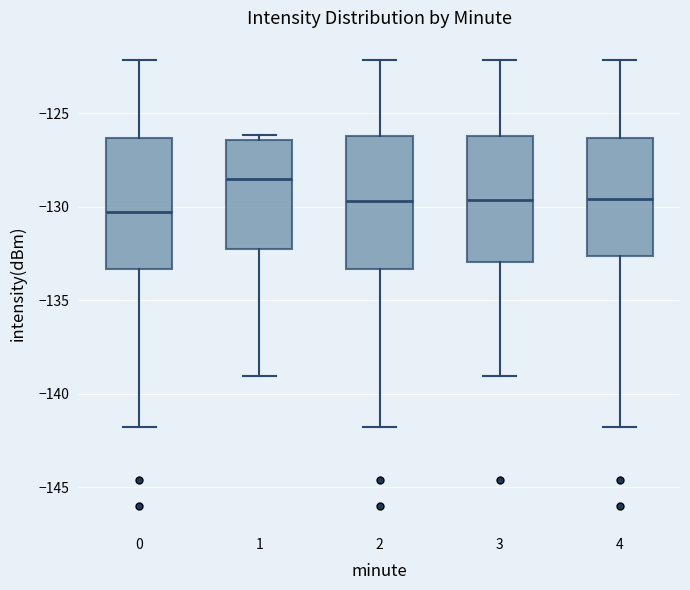

Which box has the lowest median line?

0